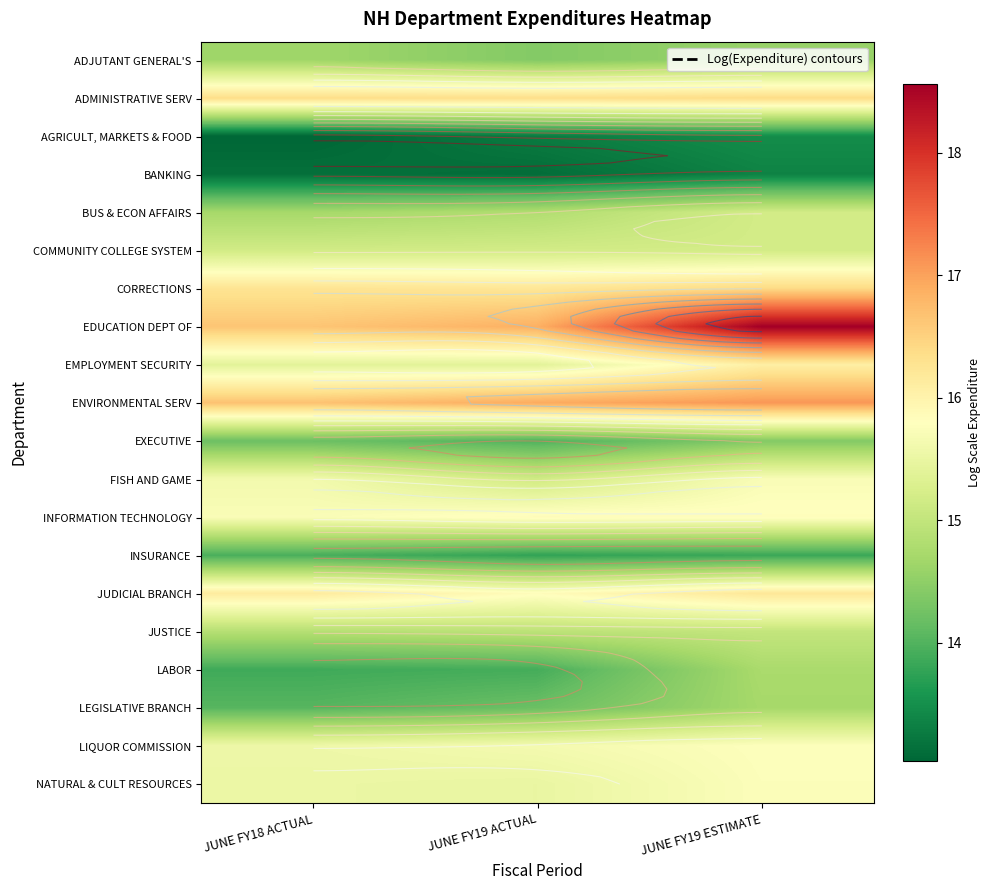

Where is EMPLOYMENT SECURITY nearest to the value 15?

JUNE FY19 ACTUAL